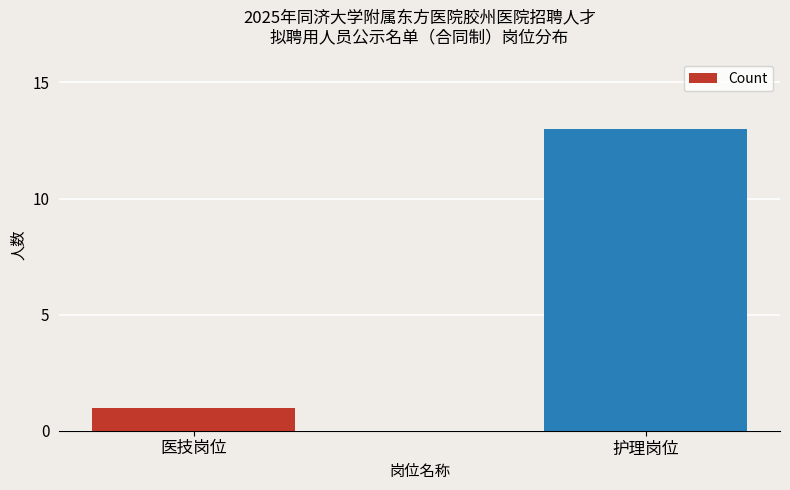

What is the maximum value shown in the chart?

13